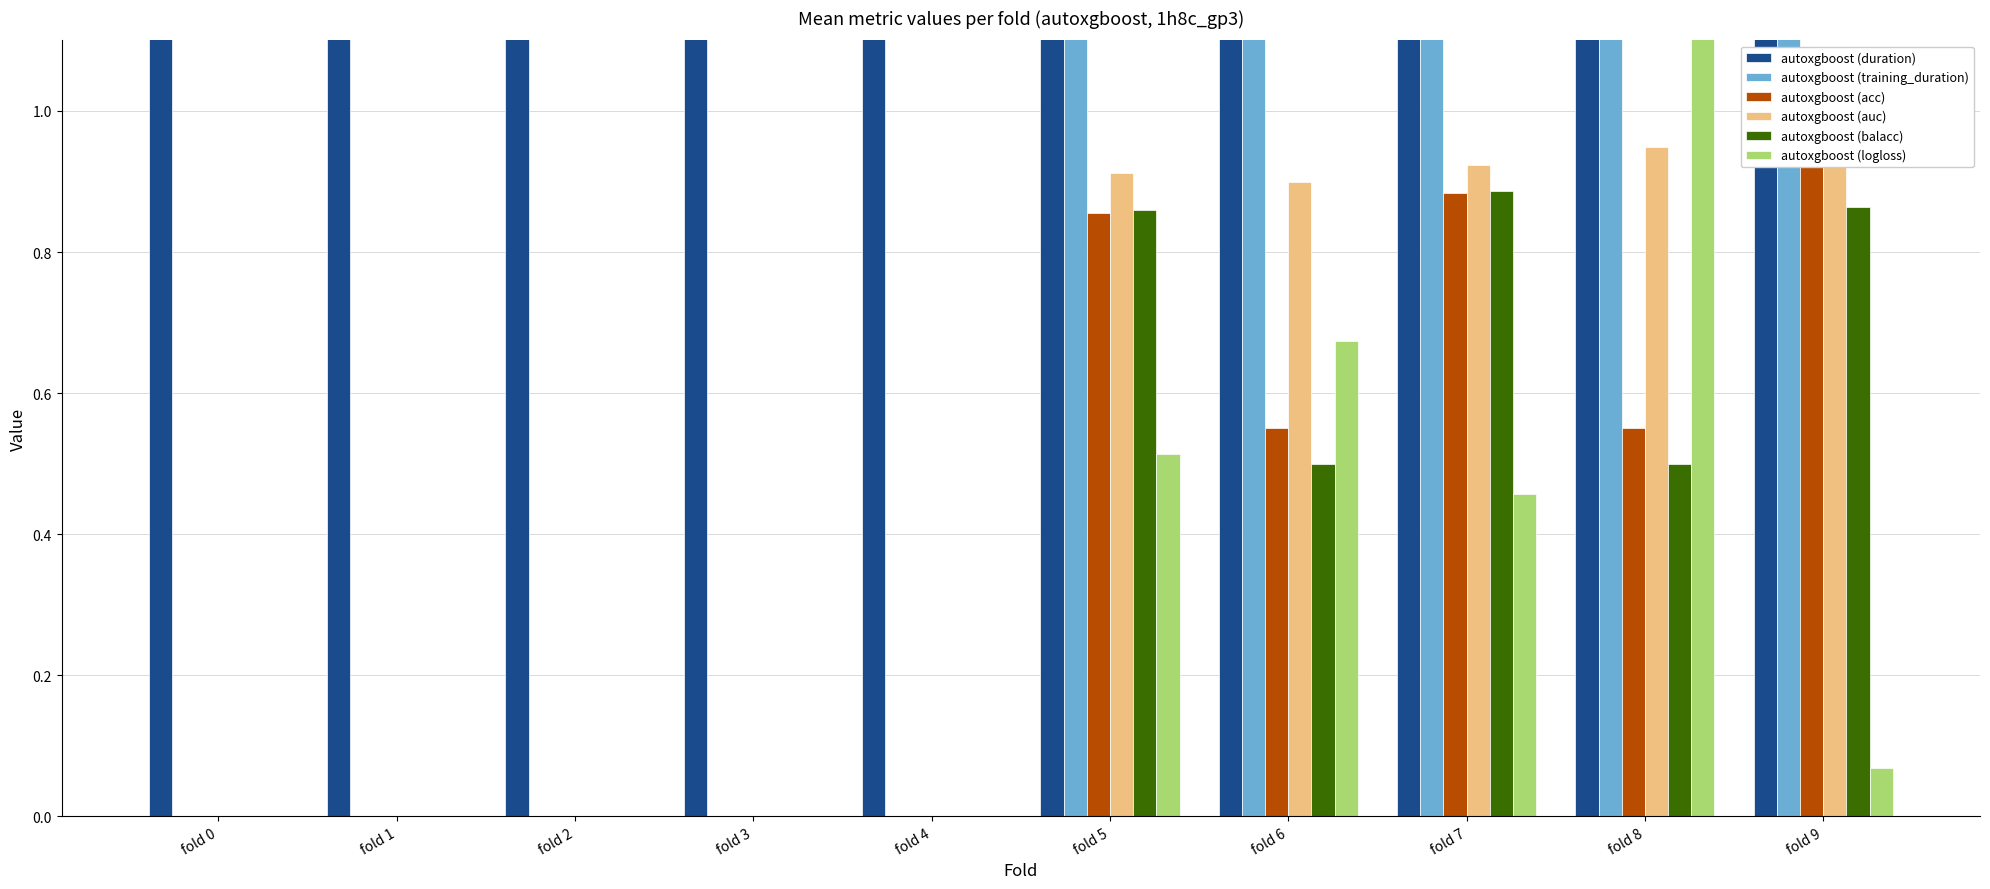

How many bars are there in each group?

6